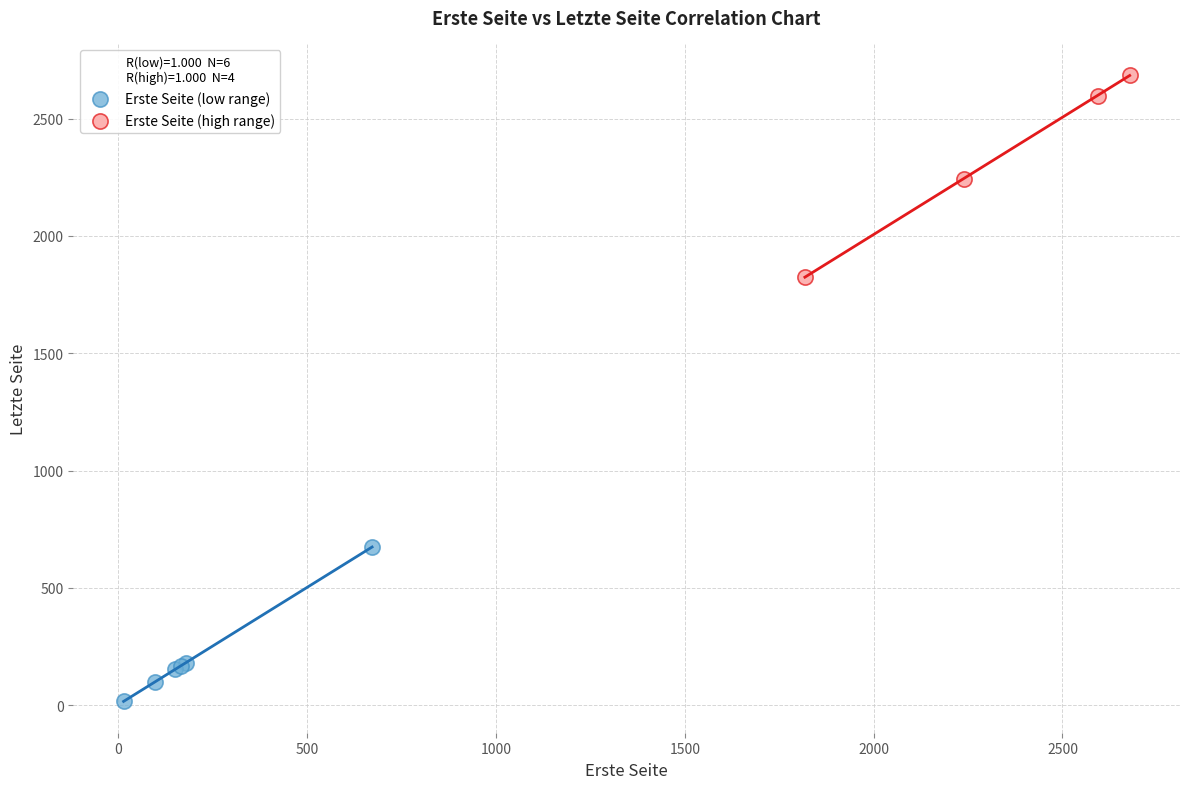

Which series reaches the maximum Y coordinate?

Erste Seite (high range)